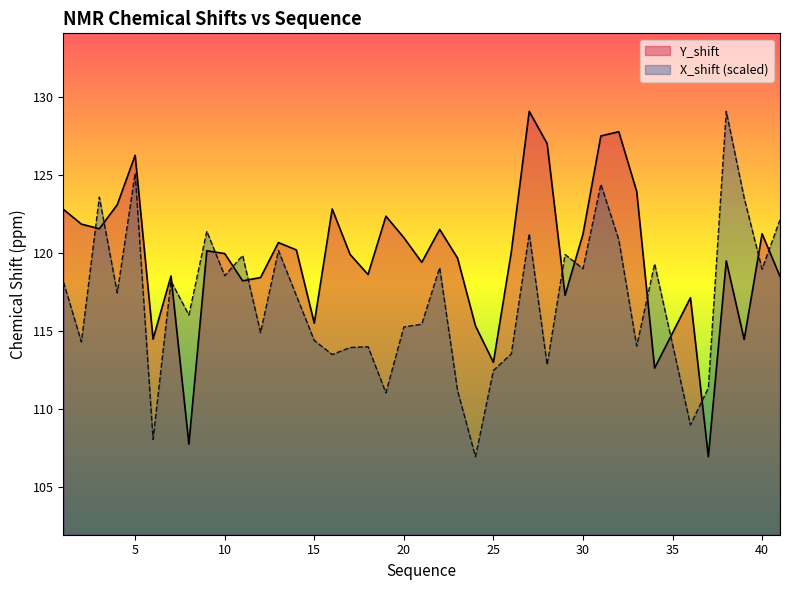

At which label does X_shift first exceed 117?

1